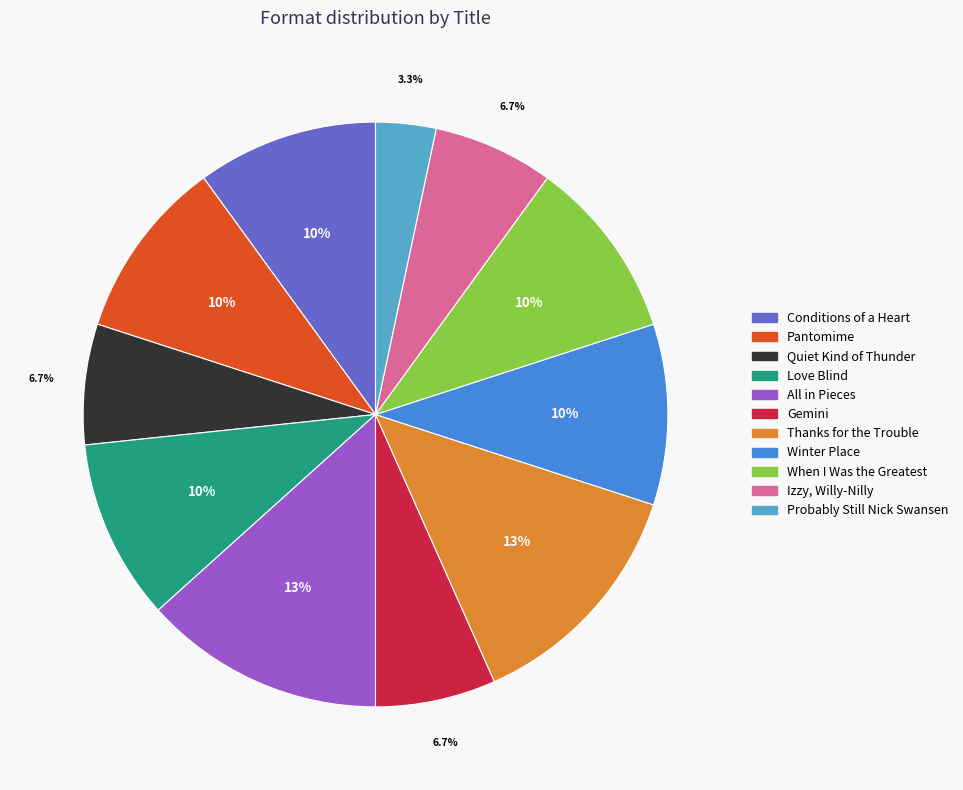

What is the smallest slice in the pie chart?

Probably Still Nick Swansen